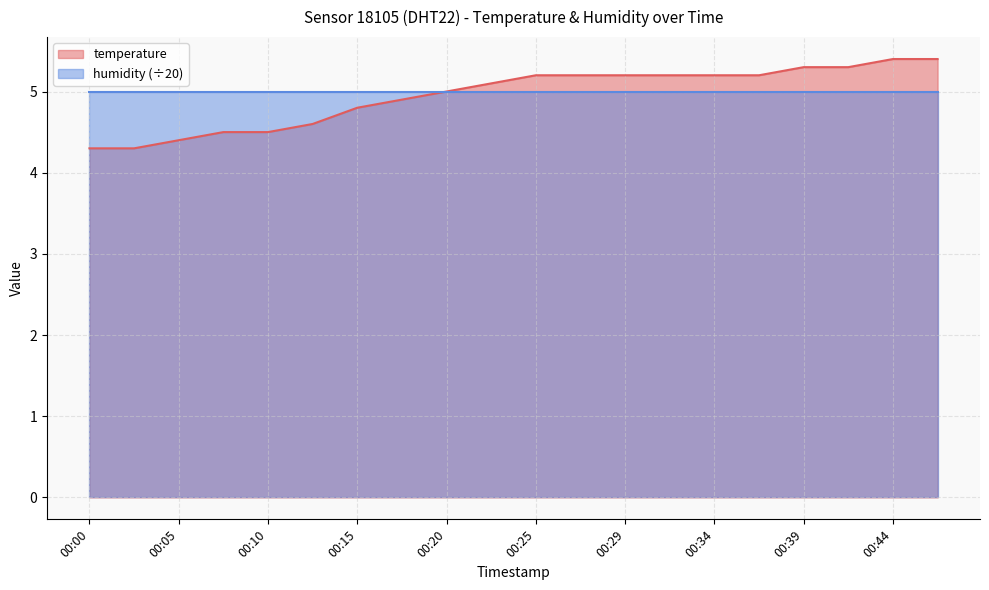

How many categories are shown in the chart?

20